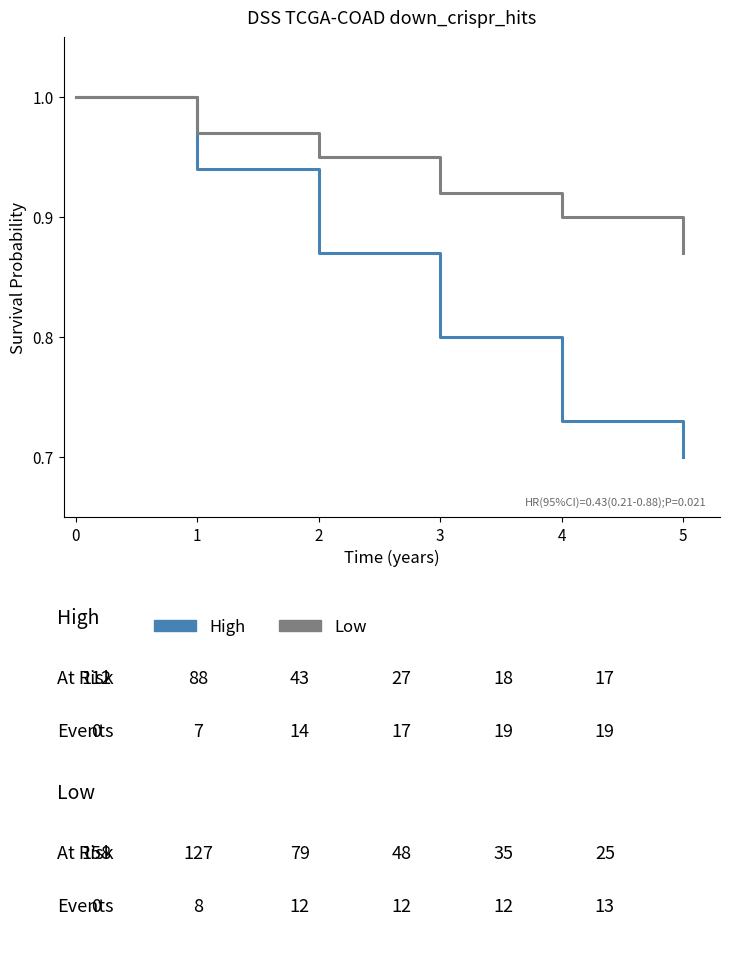

True or false: Low has a value of 1.3 at 2.

False